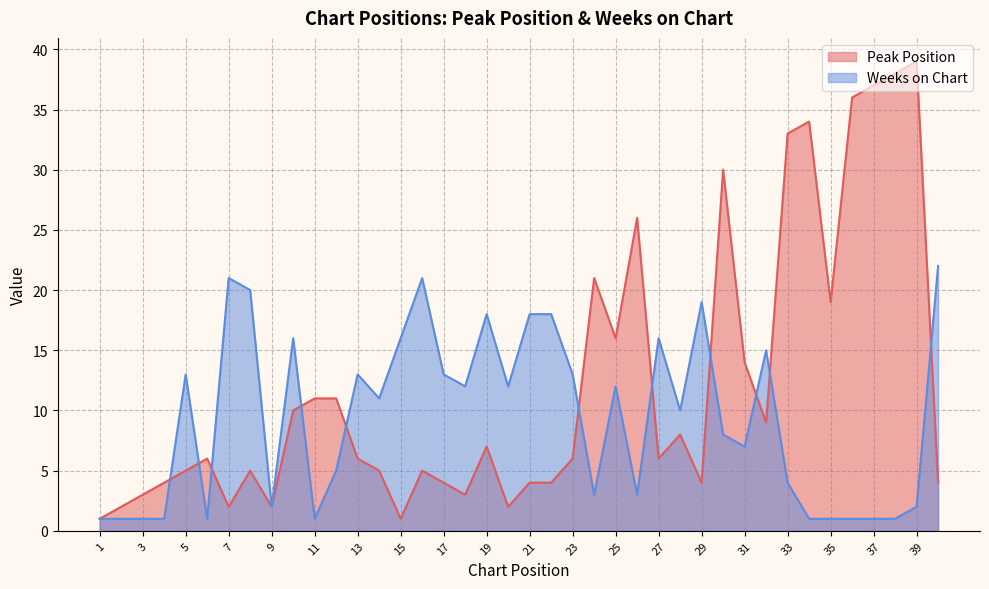

What is the value of the Peak Position point at the 25th from the left?

16